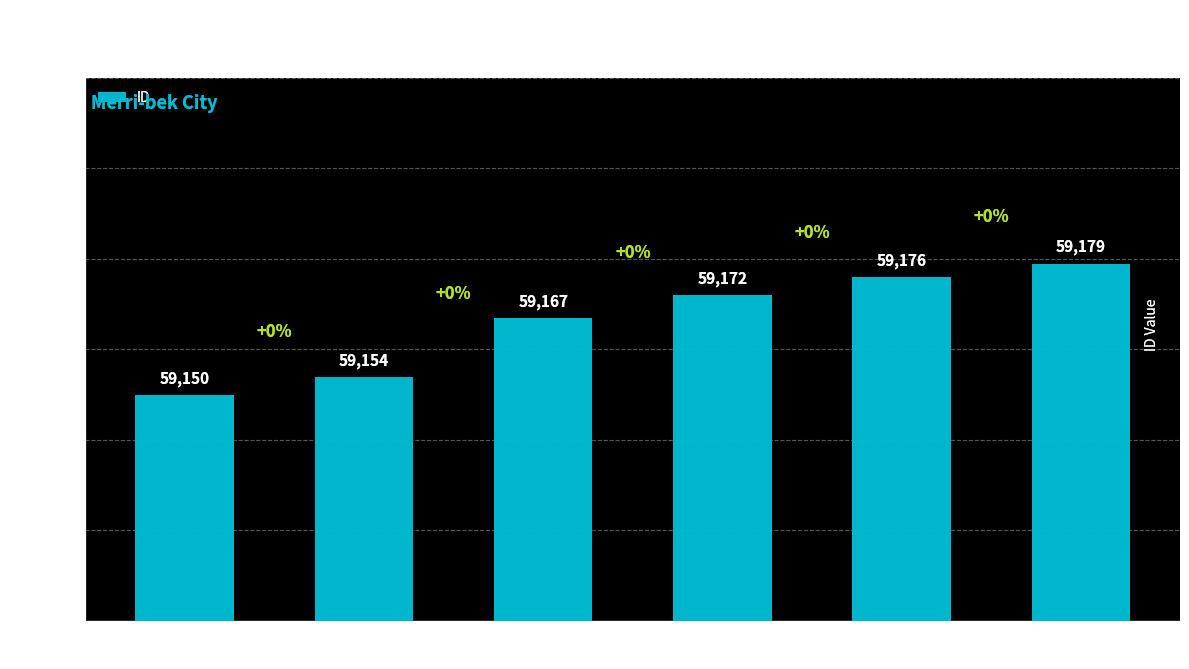

True or false: the data shows 84458 at Orient Grove
Brunswick.

False